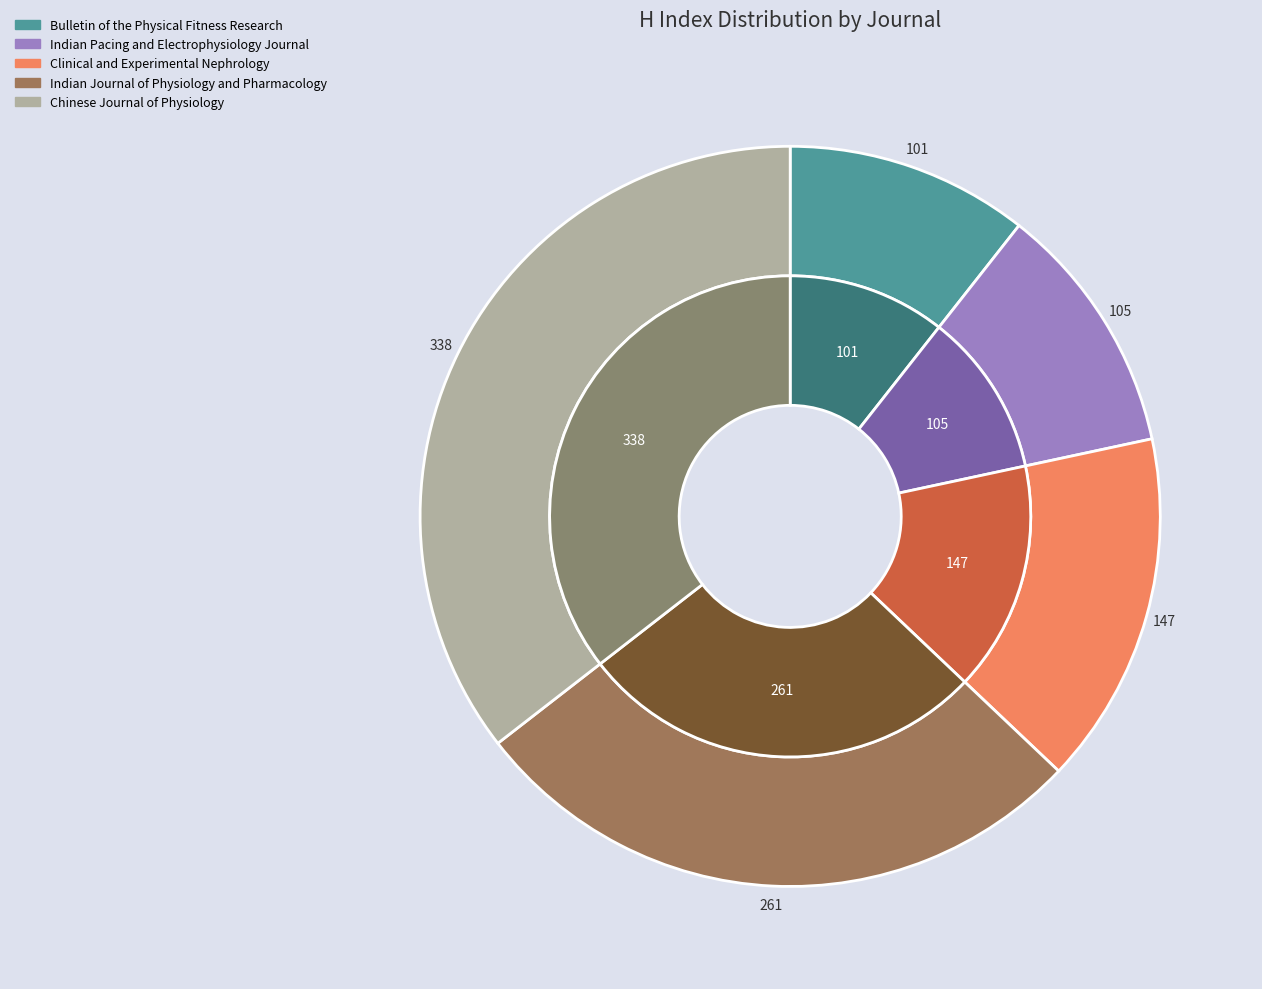

Count the number of slices in the pie.

5